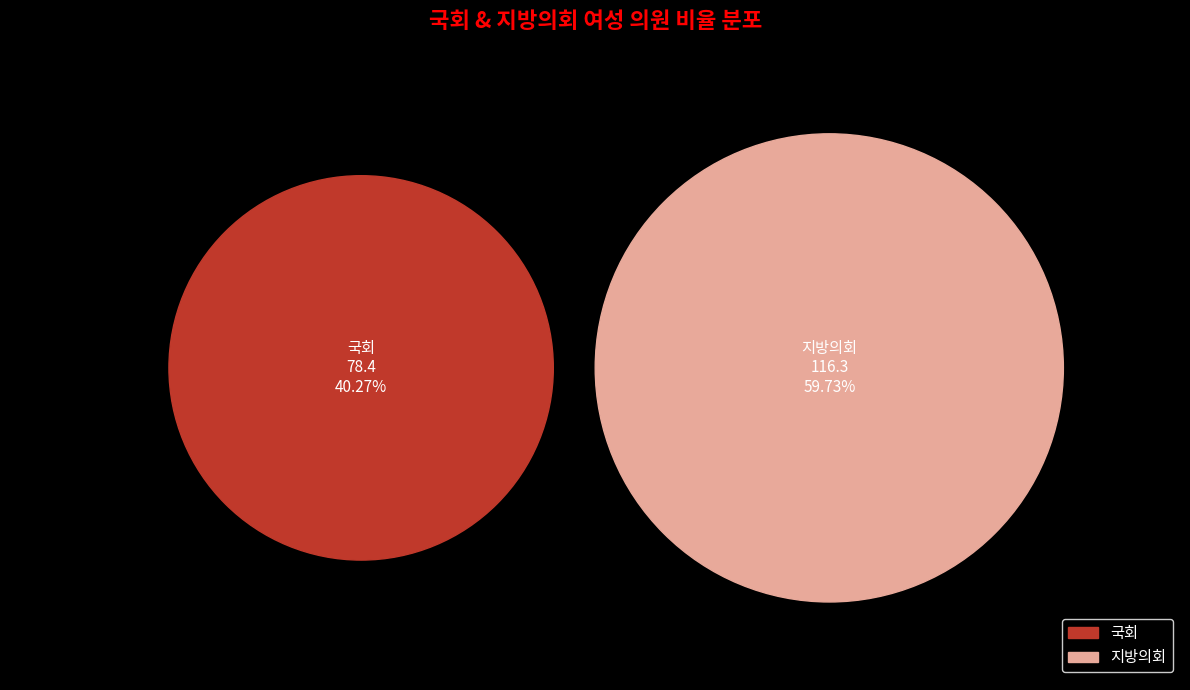

Which slice is the smallest?

국회